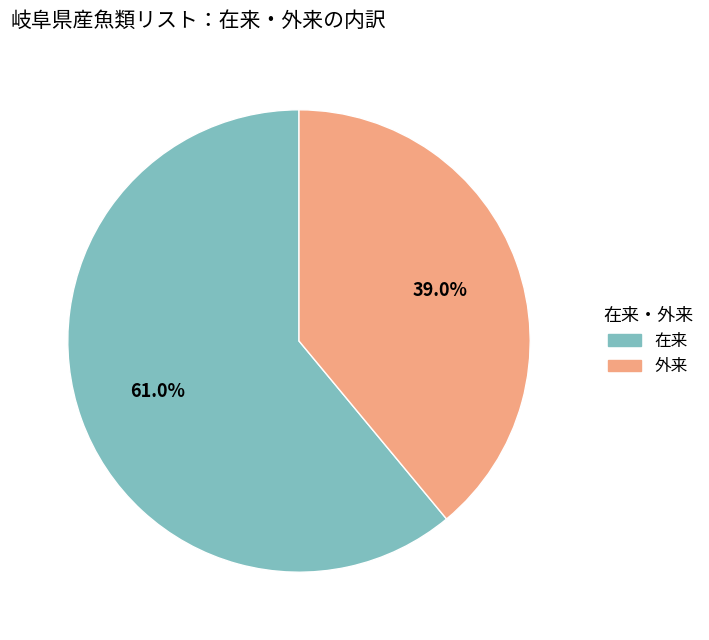

Approximately how many times larger is the value at 外来 compared to 在来?

0.6